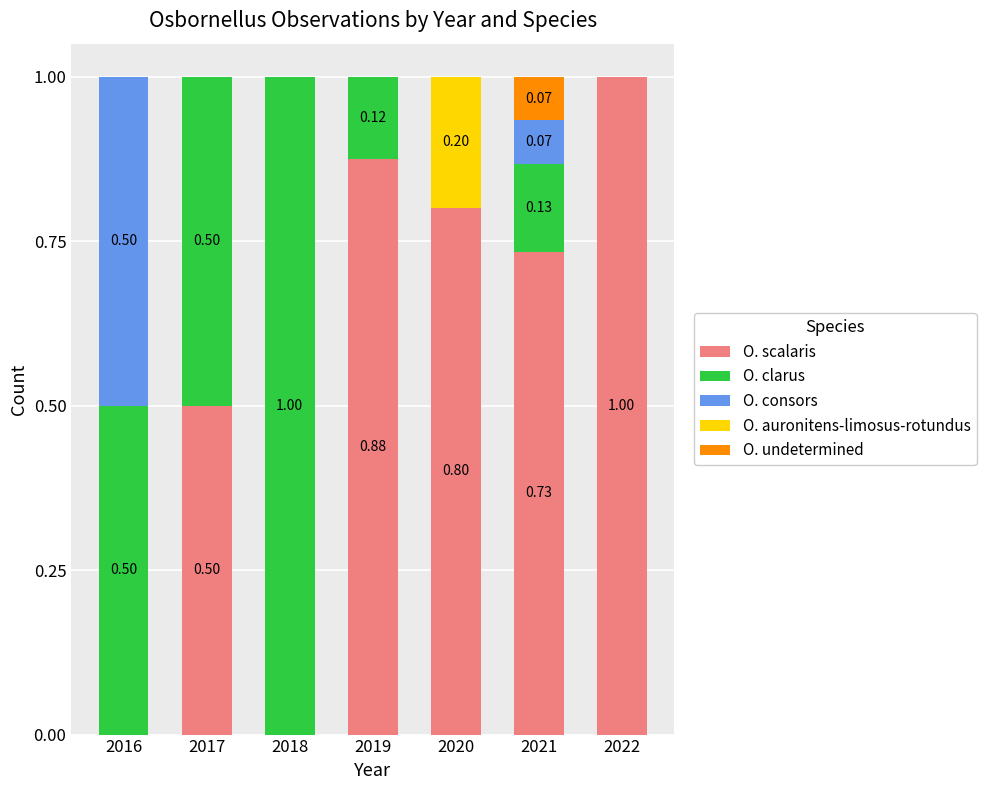

What is the sum of the O. scalaris values at 2017 and 2018?

0.5